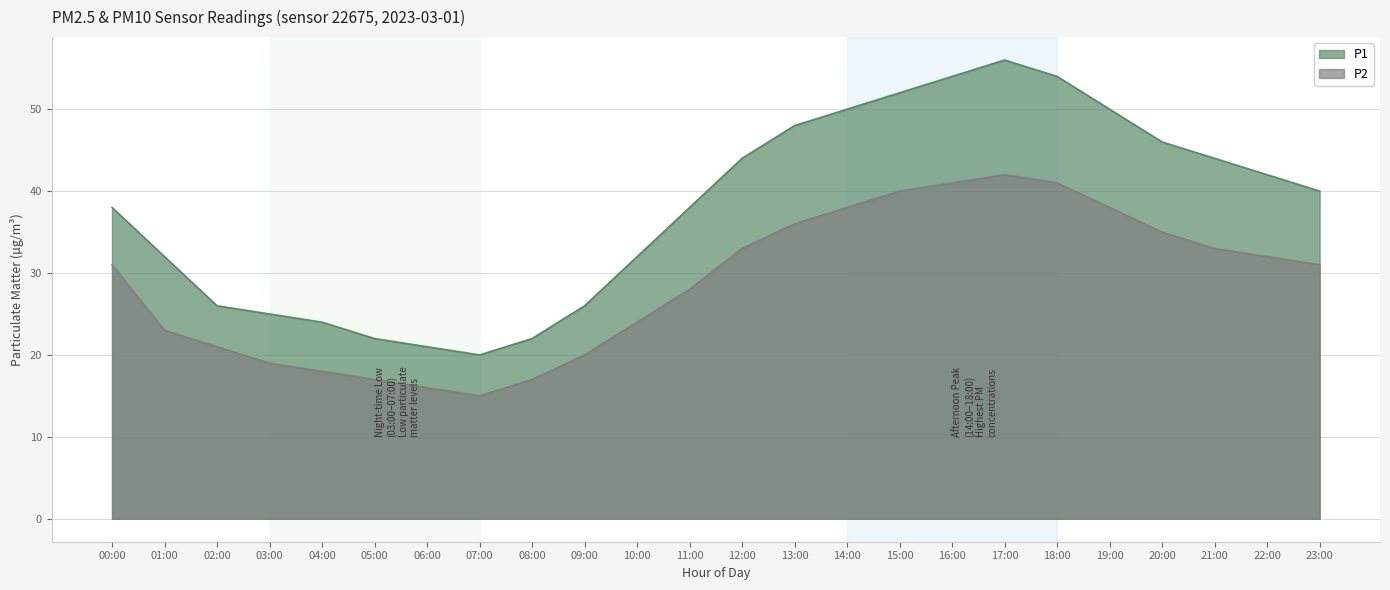

Rank the series at 14:00 from lowest to highest value.

P2, P1